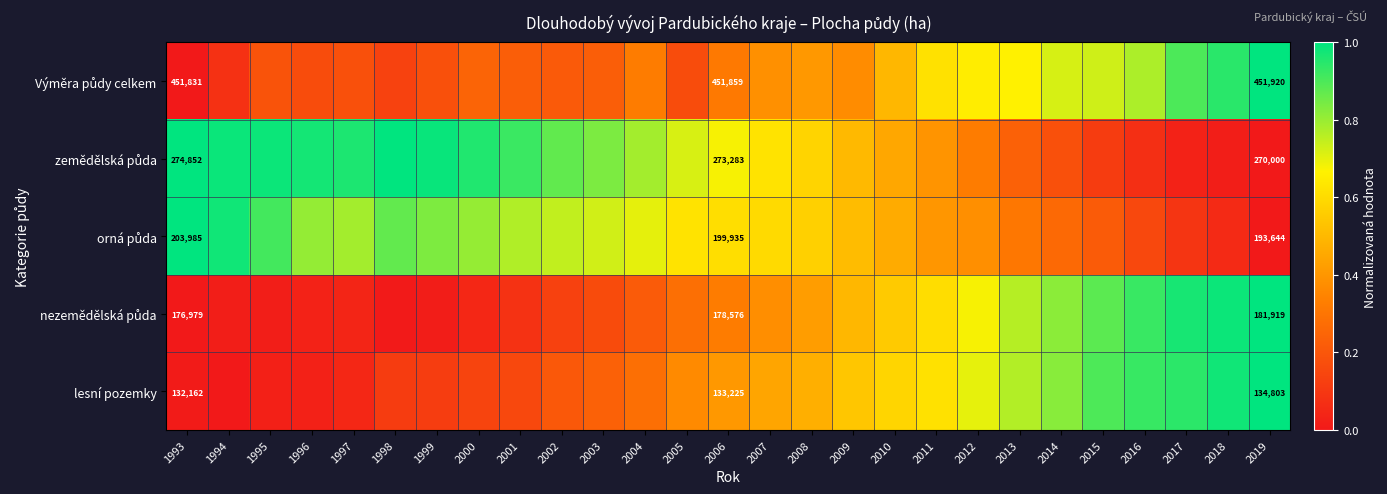

What is the greatest value displayed?

1.0